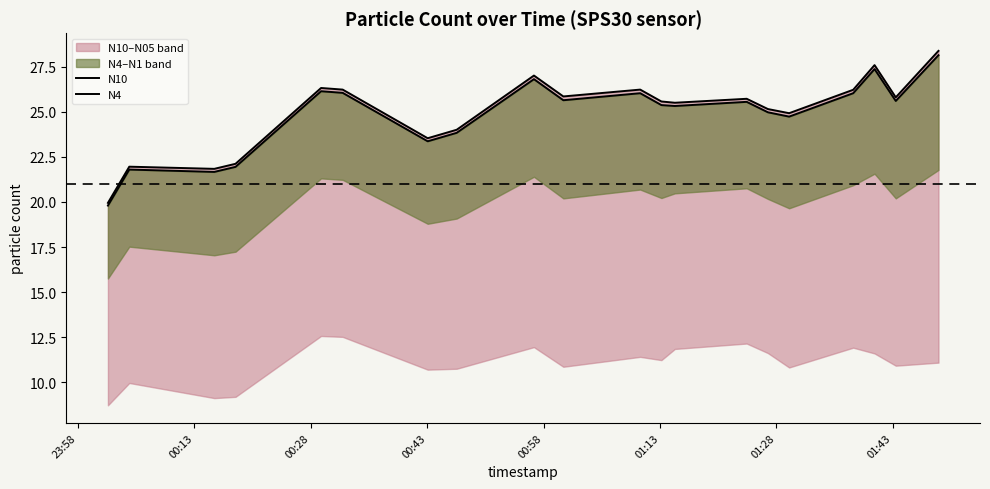

How many interior local valleys does the N4 series have?

6